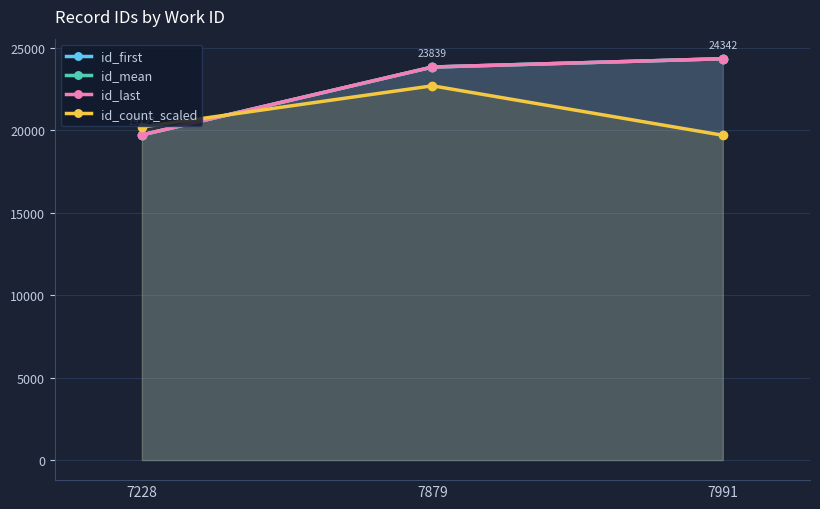

What are all the series names shown in the legend?

id_first, id_mean, id_last, id_count_scaled